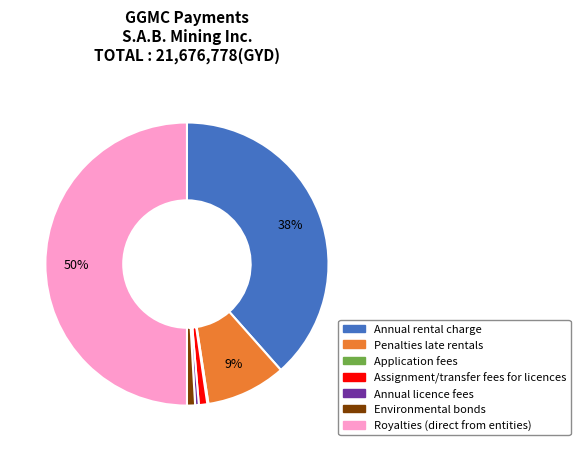

To the nearest percent, what is the difference between the Annual licence fees and Environmental bonds slice percentages?

1%